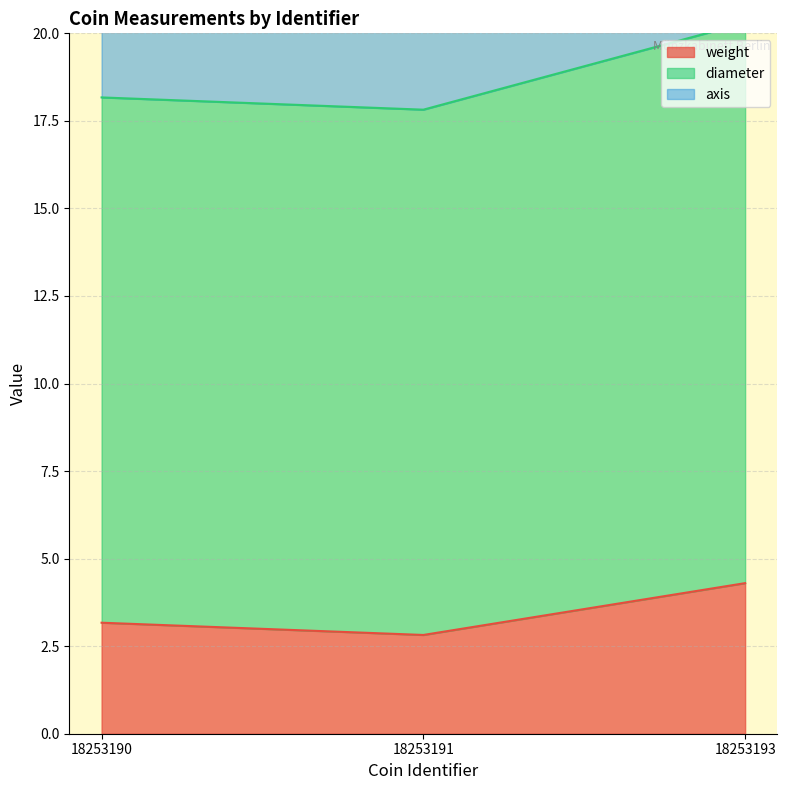

The value of weight at 18253193 is 7.1. True or false?

False